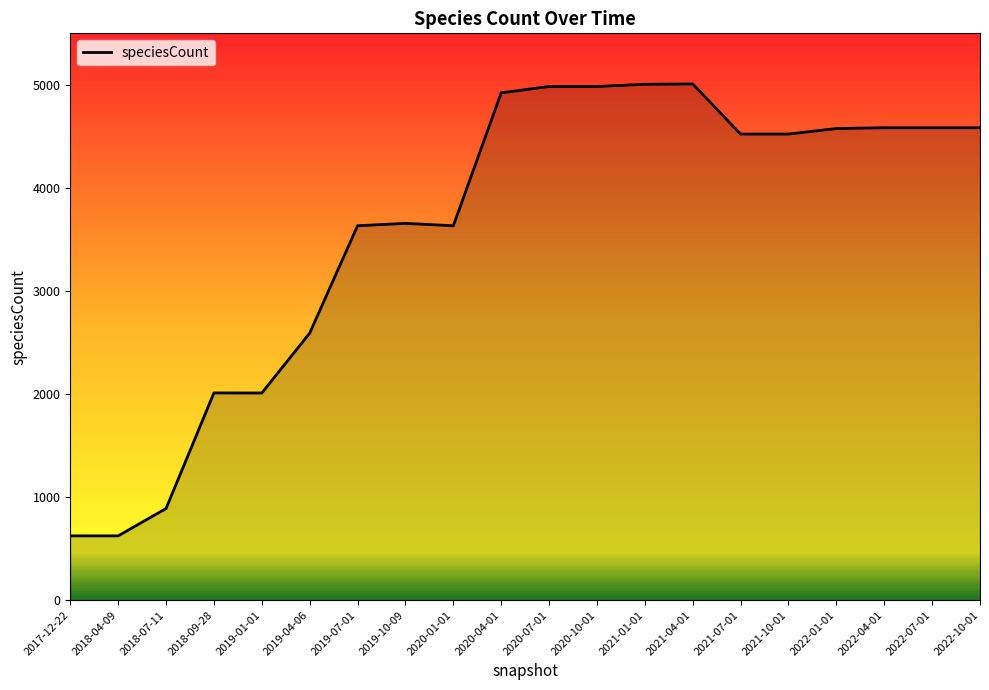

Which has a higher value, 2022-10-01 or 2019-01-01?

2022-10-01